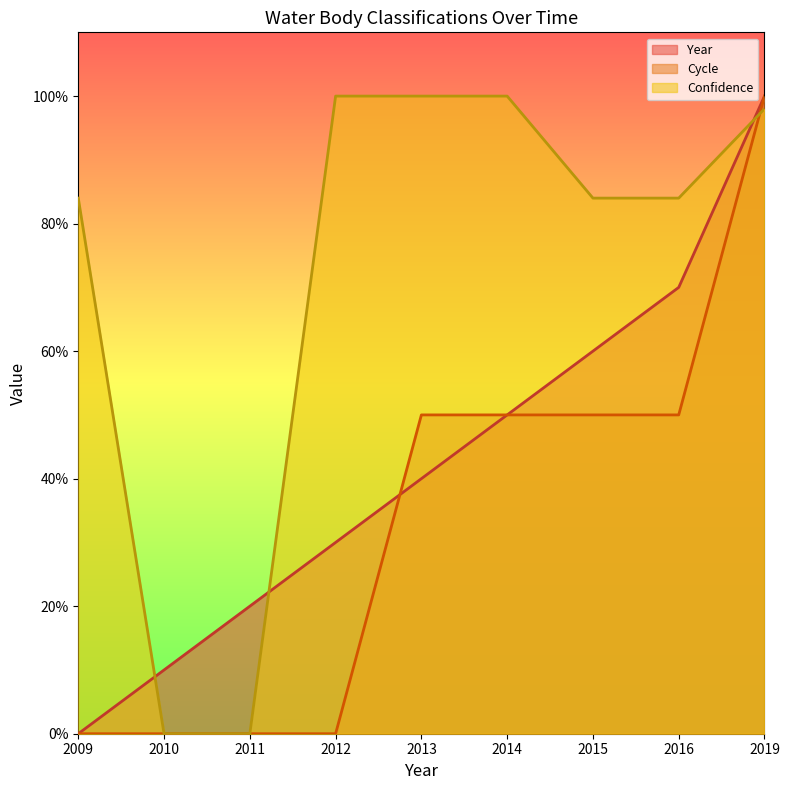

Is it true that Year equals 0.2 at 2010?

False